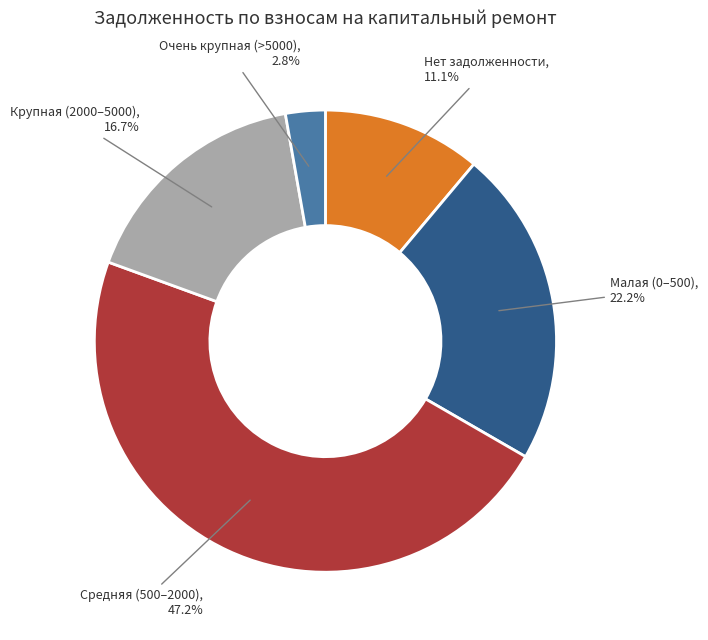

Count the number of slices in the pie.

5